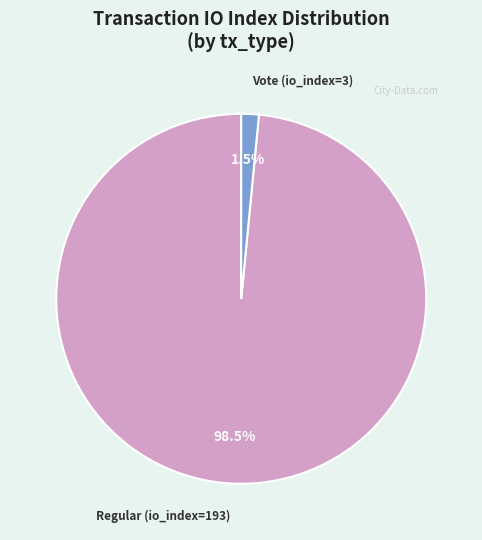

Does any single category account for the majority?

Yes